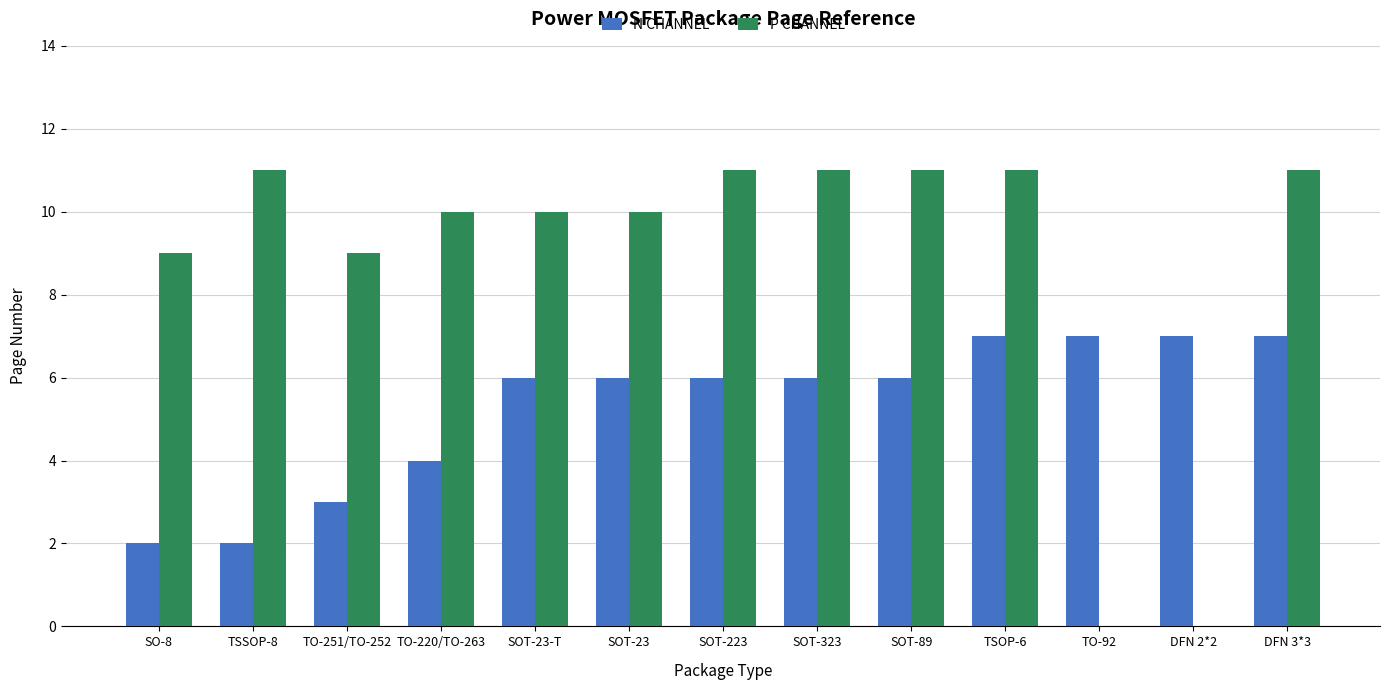

Reading left to right, transcribe all the data shown in this chart.

N CHANNEL: SO-8=2	TSSOP-8=2	TO-251/TO-252=3	TO-220/TO-263=4	SOT-23-T=6	SOT-23=6	SOT-223=6	SOT-323=6	SOT-89=6	TSOP-6=7	TO-92=7	DFN 2*2=7	DFN 3*3=7
P CHANNEL: SO-8=9	TSSOP-8=11	TO-251/TO-252=9	TO-220/TO-263=10	SOT-23-T=10	SOT-23=10	SOT-223=11	SOT-323=11	SOT-89=11	TSOP-6=11	TO-92=0	DFN 2*2=0	DFN 3*3=11